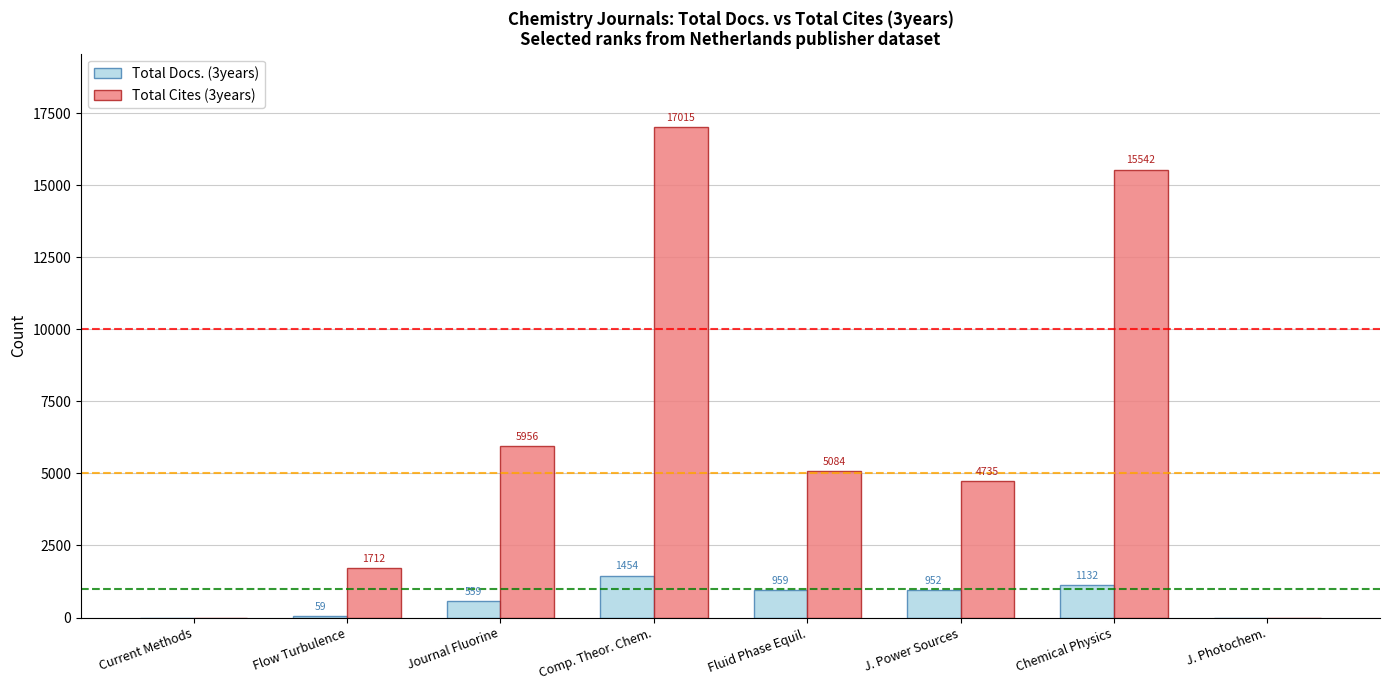

How many groups of bars are there?

8